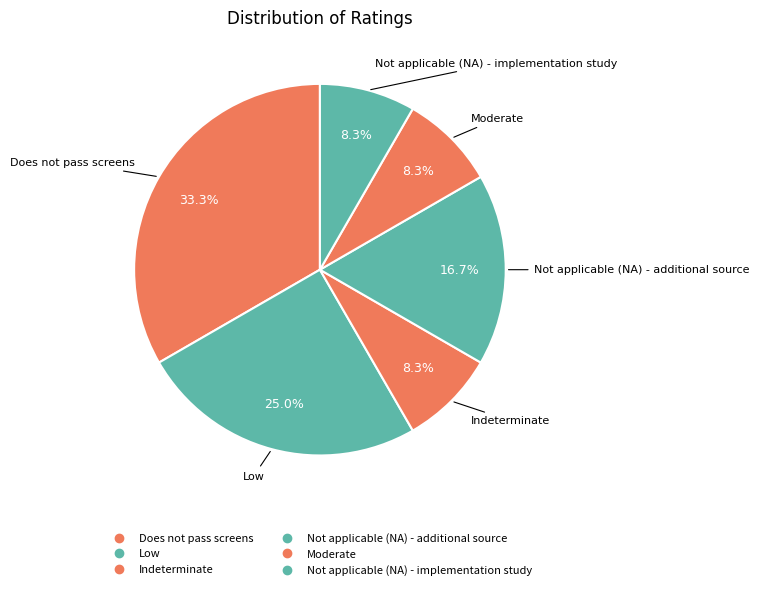

Is there a majority slice in this chart?

No